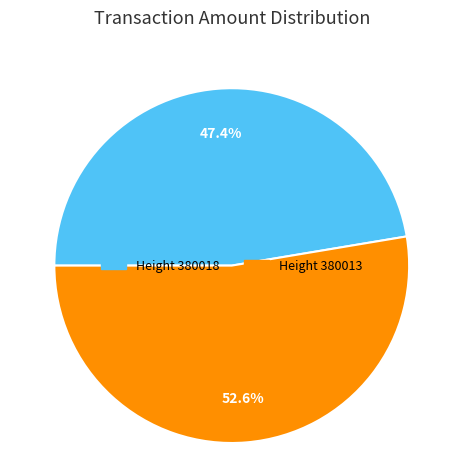

Is there a majority slice in this chart?

Yes